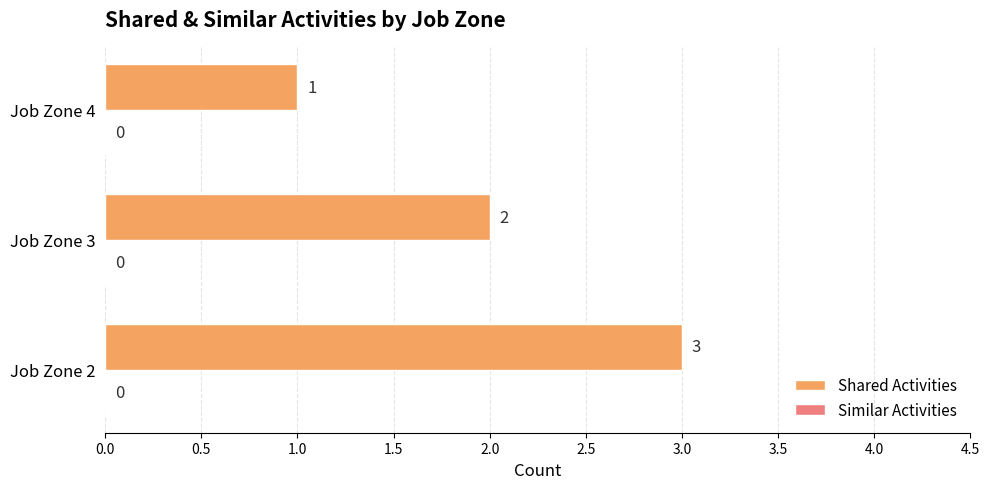

What is the sum of the values at Job Zone 2 and Job Zone 4?

4